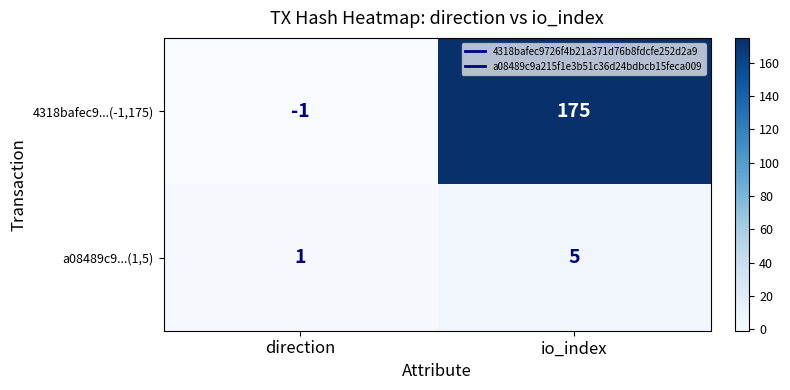

What is the average value of the 4318bafec9...(-1,175) series?

87